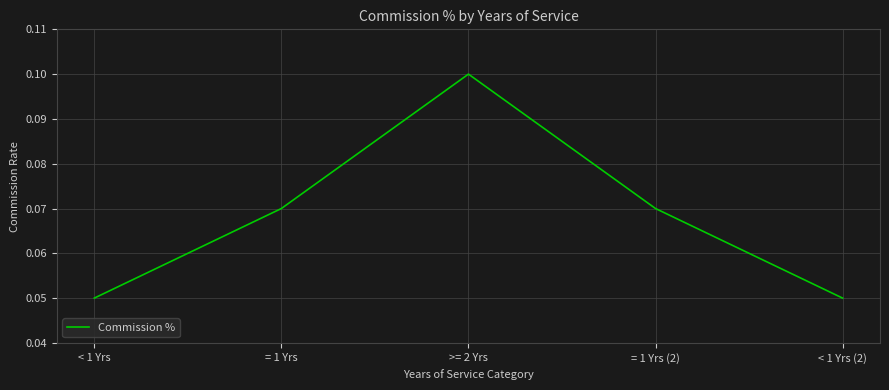

The value at = 1 Yrs (2) is 0.0. True or false?

False